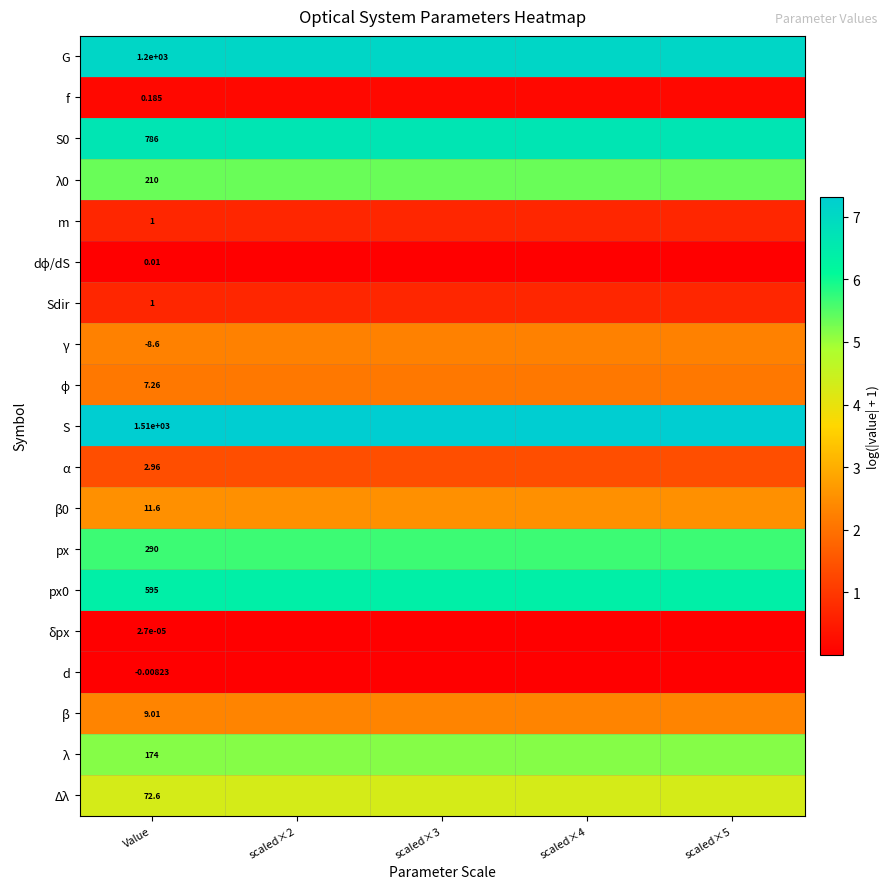

Is the value of px0 at scaled×3 greater than the value of β0 at scaled×3?

Yes